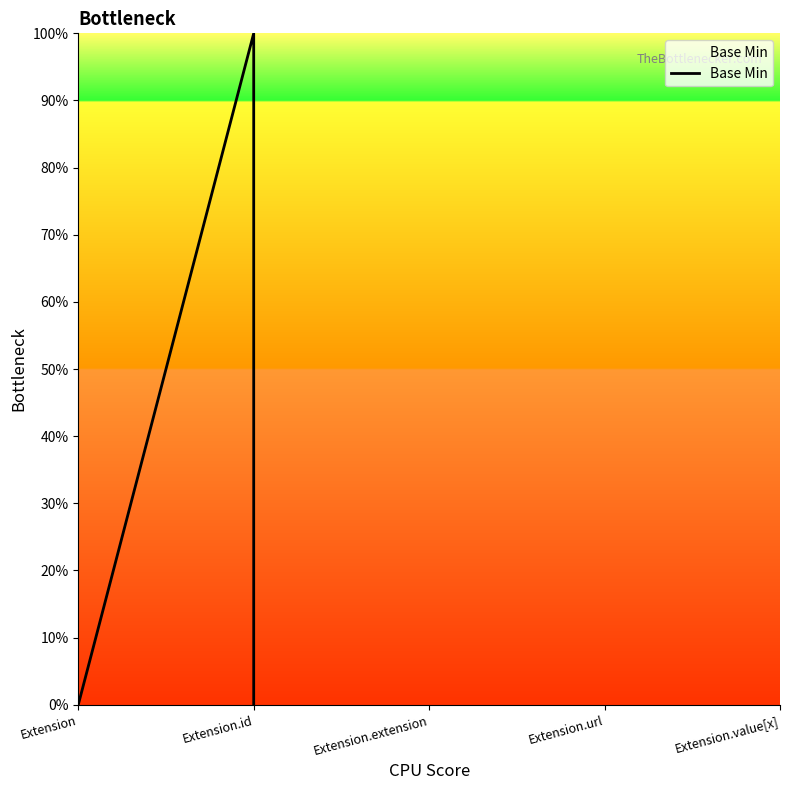

How many interior local peaks (higher than both neighbors) does the data have?

1